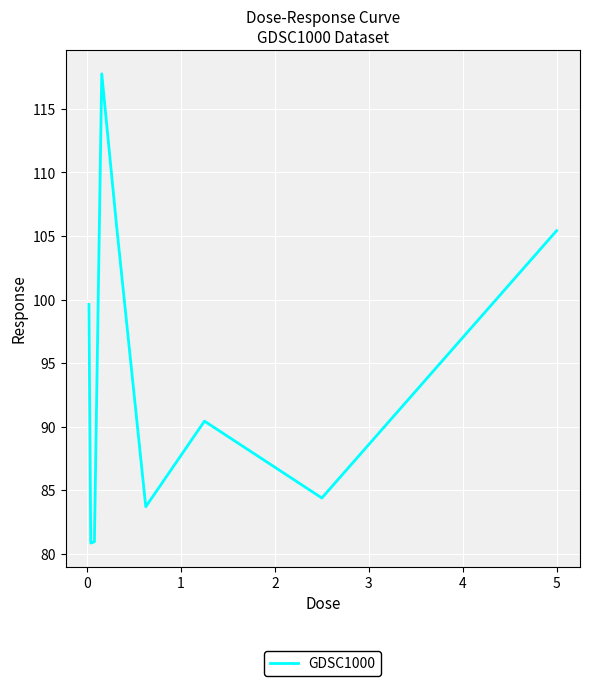

What is the greatest value displayed?

117.8